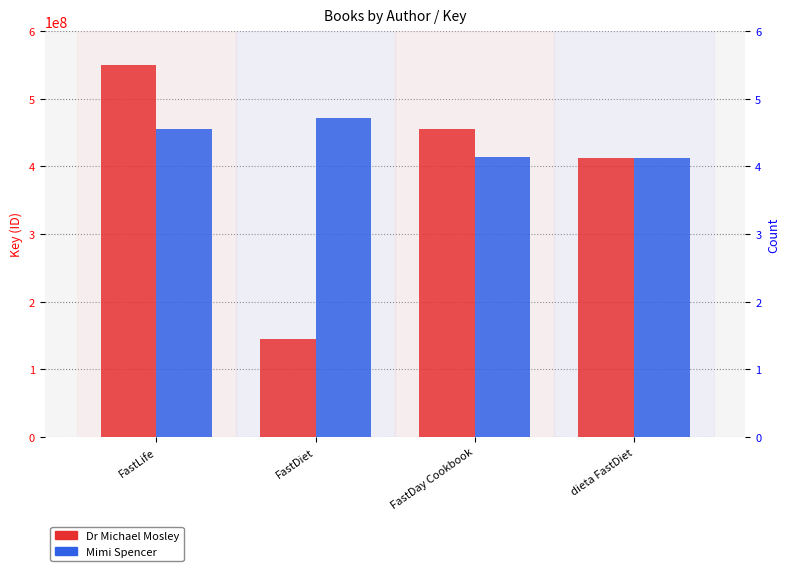

Which series changed the most between FastDiet and FastDay Cookbook?

Dr Michael Mosley